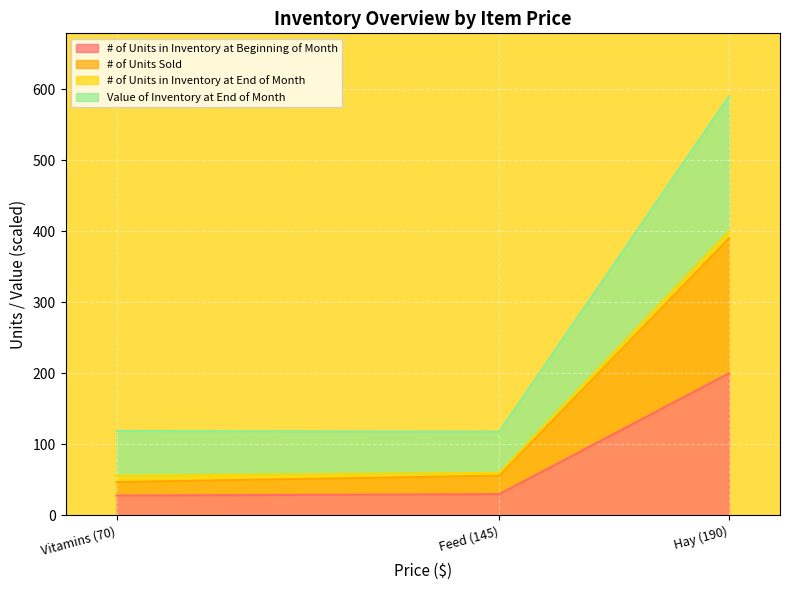

What is the lowest value of the # of Units in Inventory at Beginning of Month series?

28